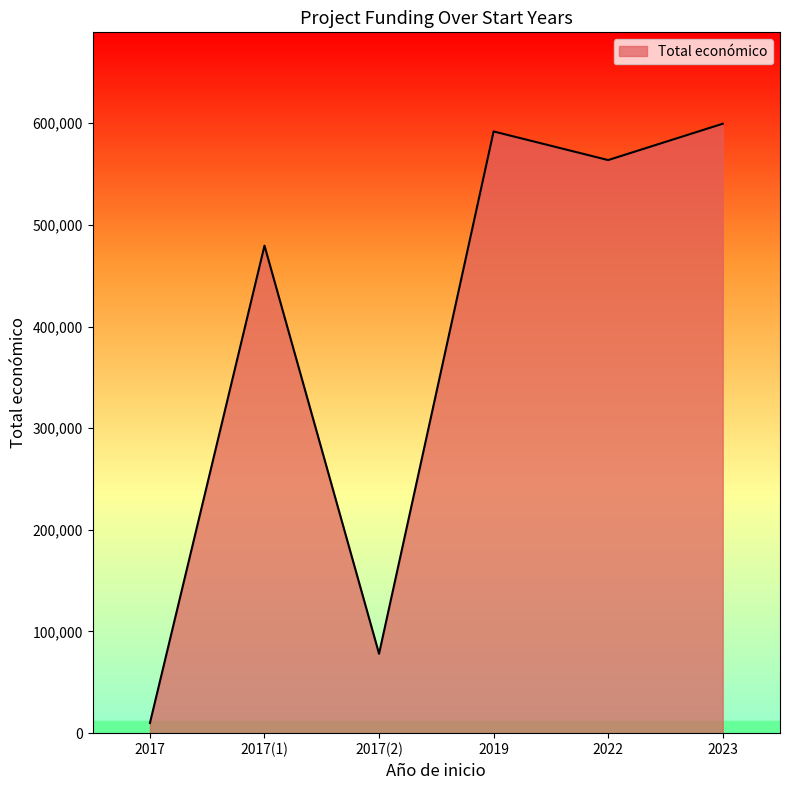

List the labels in order of value, largest first.

2023, 2019, 2022, 2017(1), 2017(2), 2017